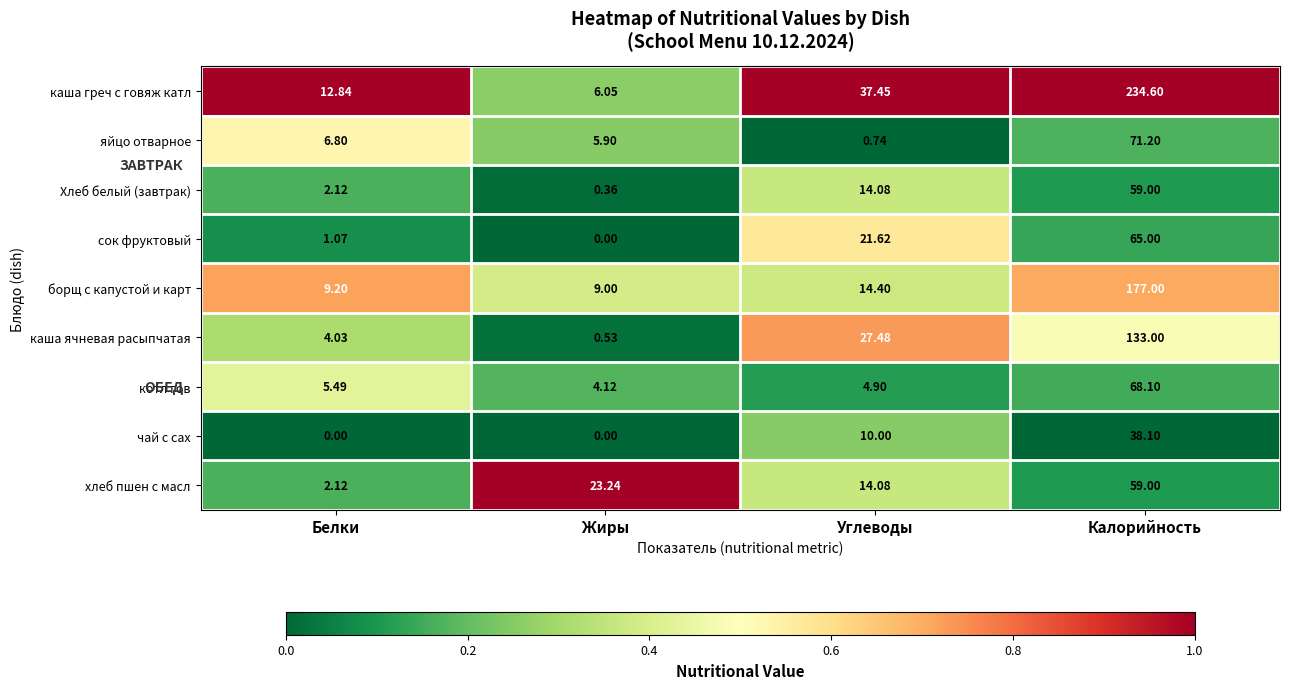

Which series has the largest total across all categories?

каша греч с говяж катл